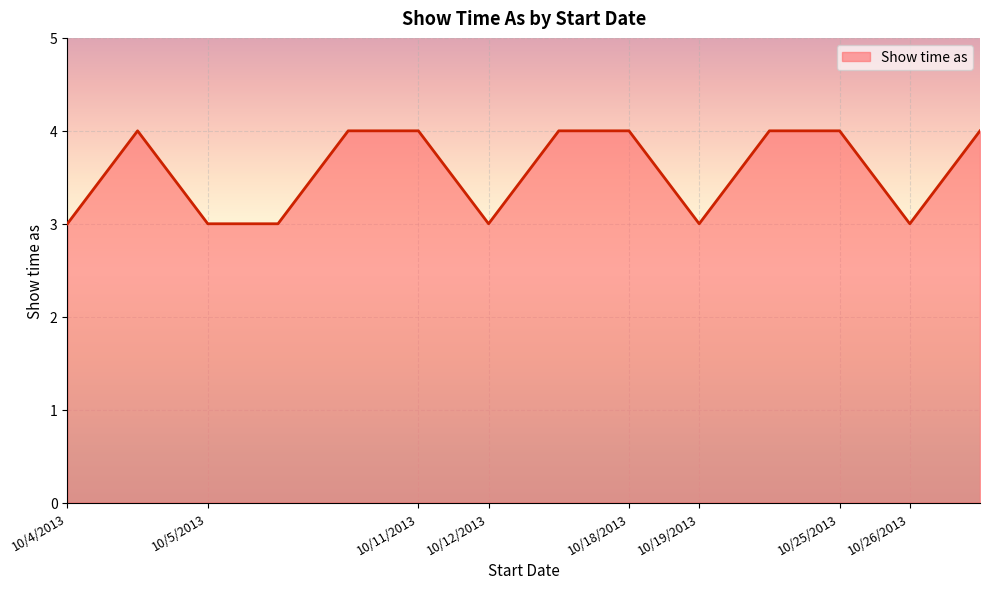

What is the maximum value shown in the chart?

4